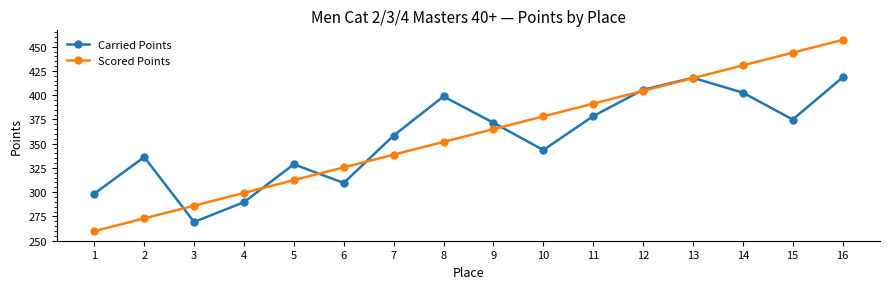

What is the smallest value displayed?

259.8